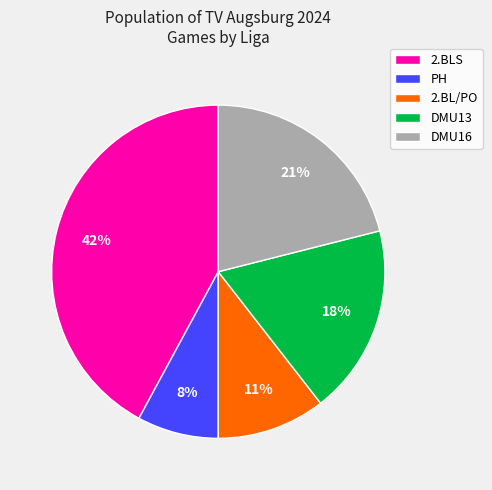

To the nearest percent, what portion does DMU16 represent?

21%